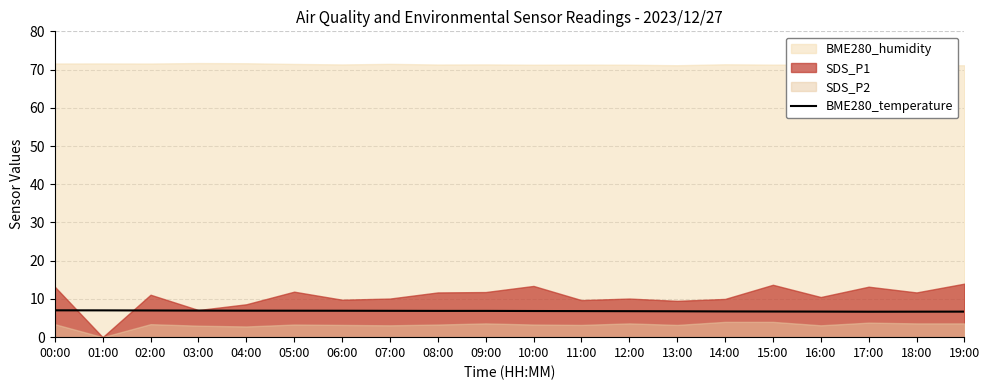

What position from the left is 14:00?

15